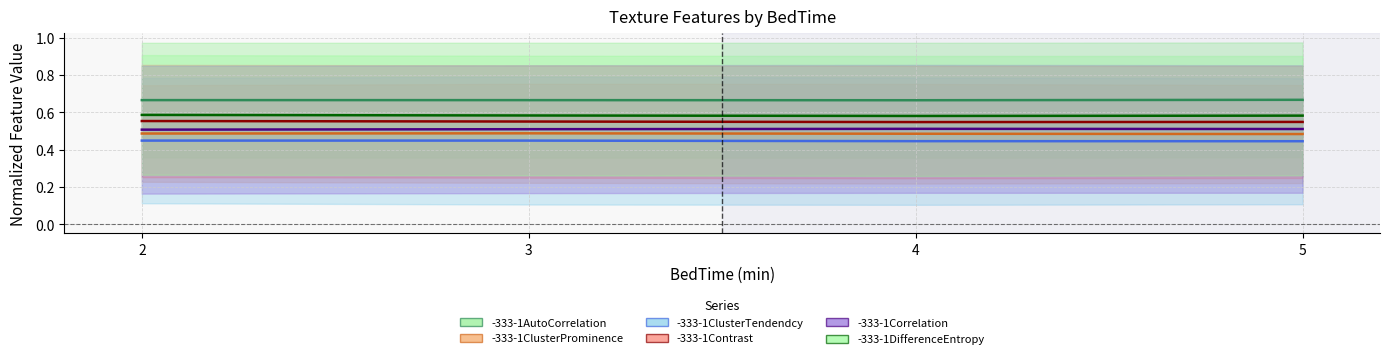

How many categories are shown in the chart?

4